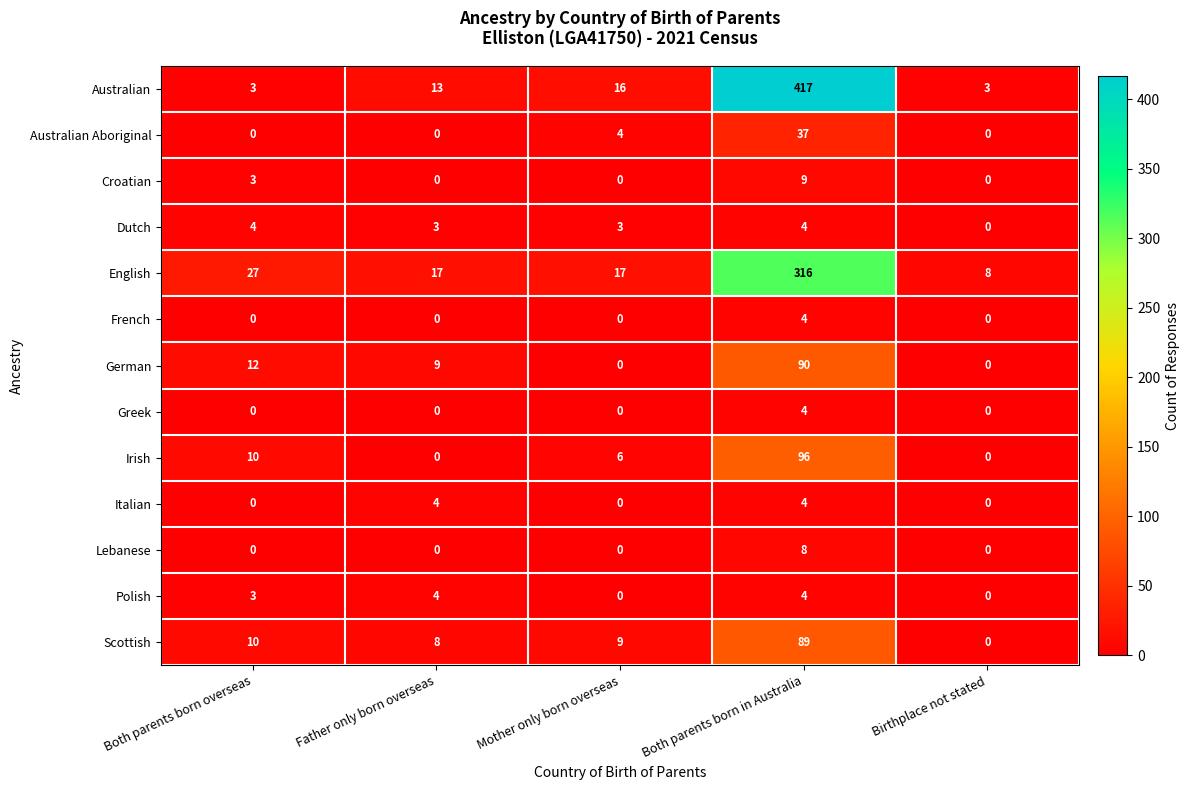

Where does the Scottish series first go above 9?

Both parents born overseas